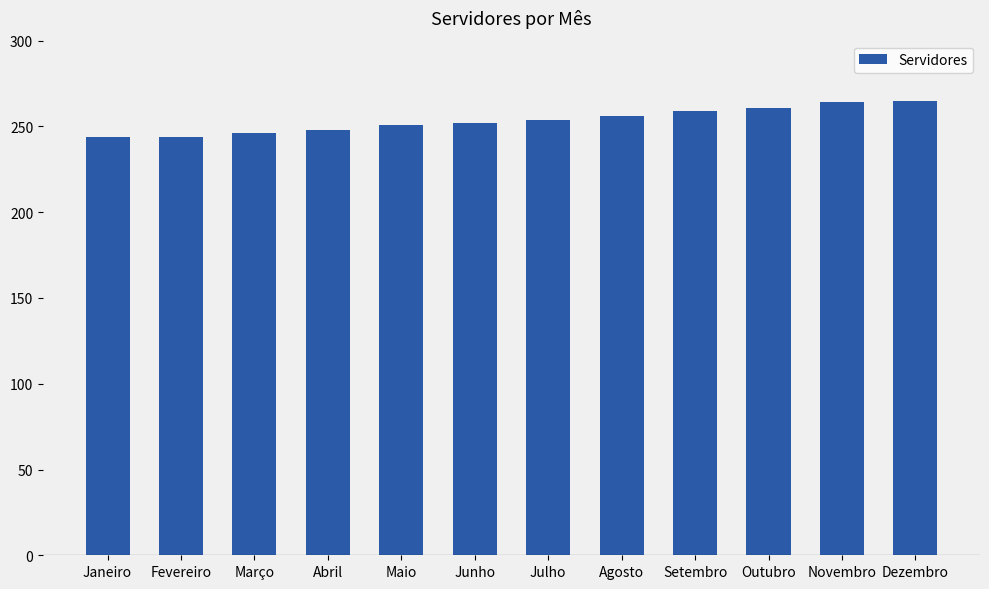

What position from the right is Dezembro?

1